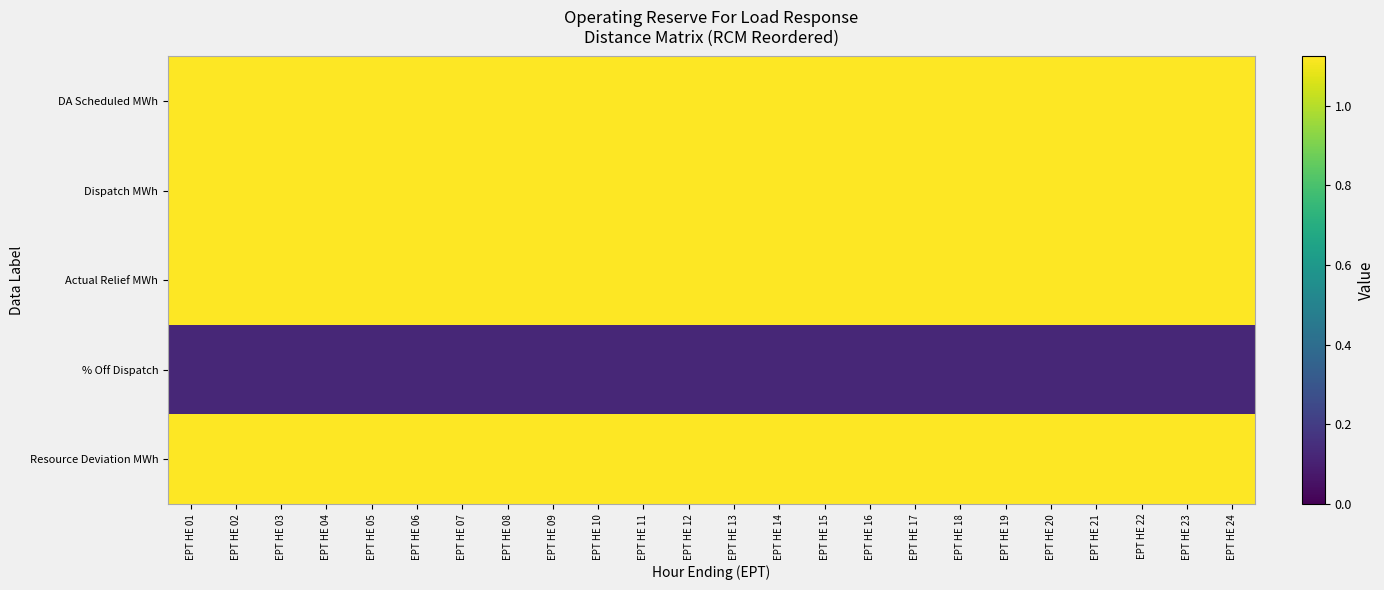

List the series in order of their peak value, highest first.

DA Scheduled MWh, Dispatch MWh, Actual Relief MWh, Resource Deviation MWh, % Off Dispatch